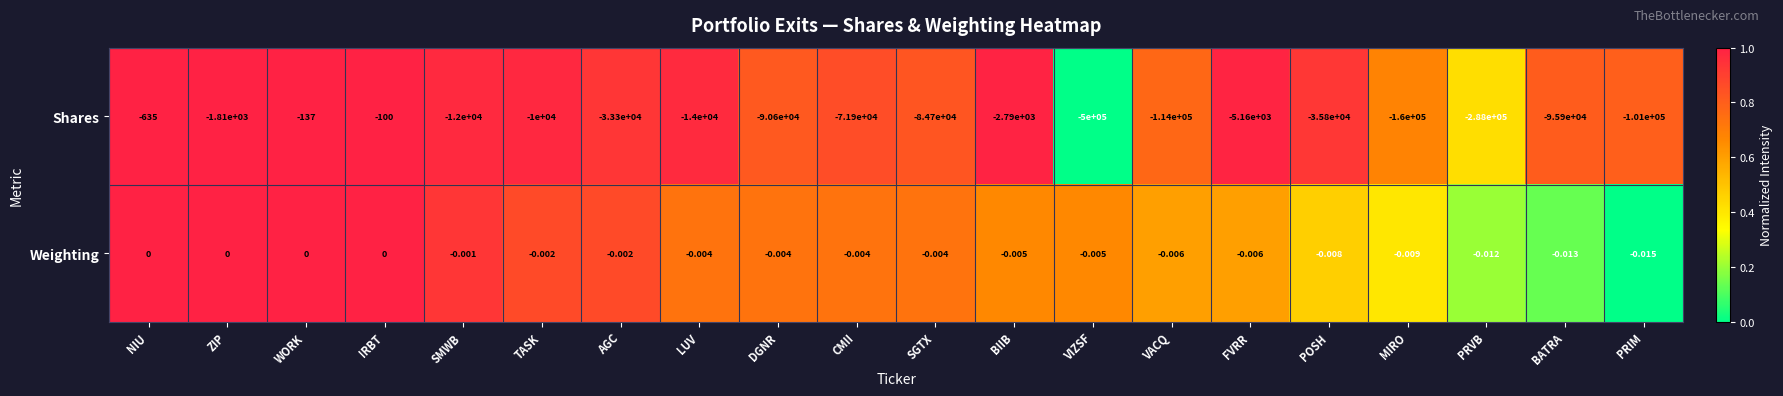

How many series are shown in this chart?

2